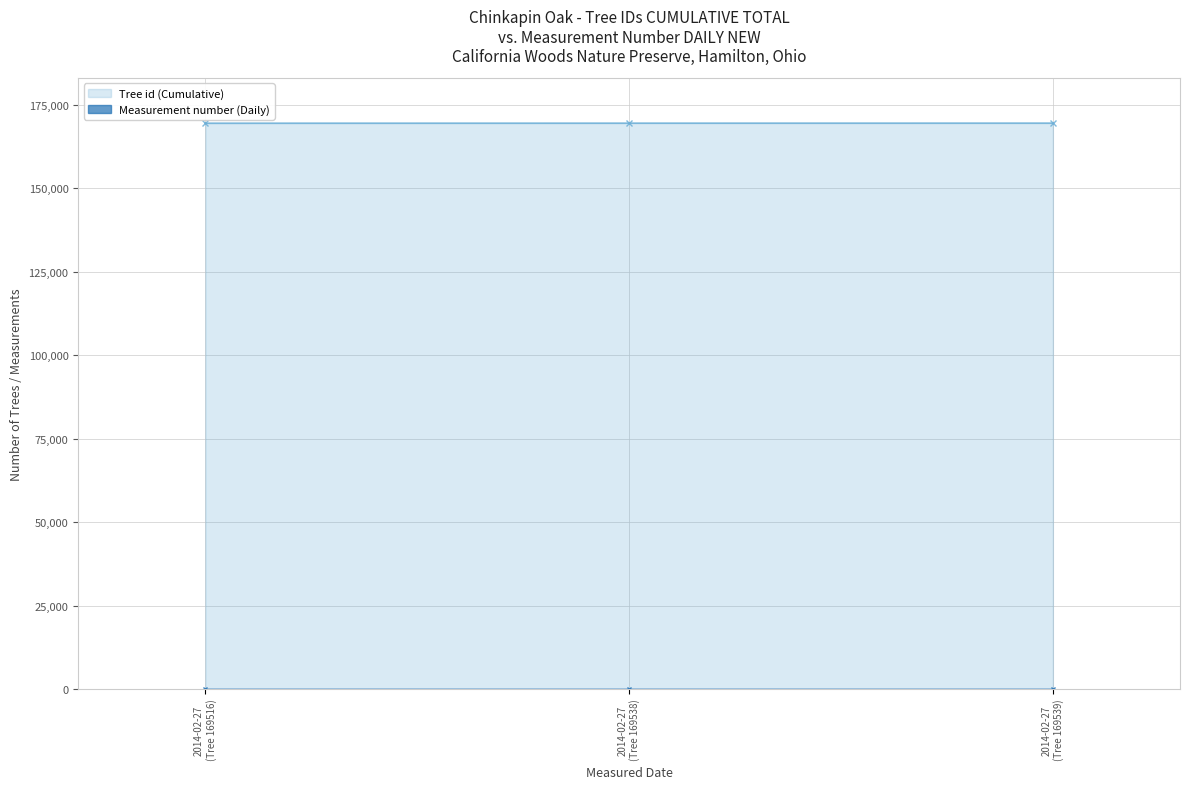

The chart shows a value of 58179 at 2014-02-27 (Tree 169539). True or false?

False